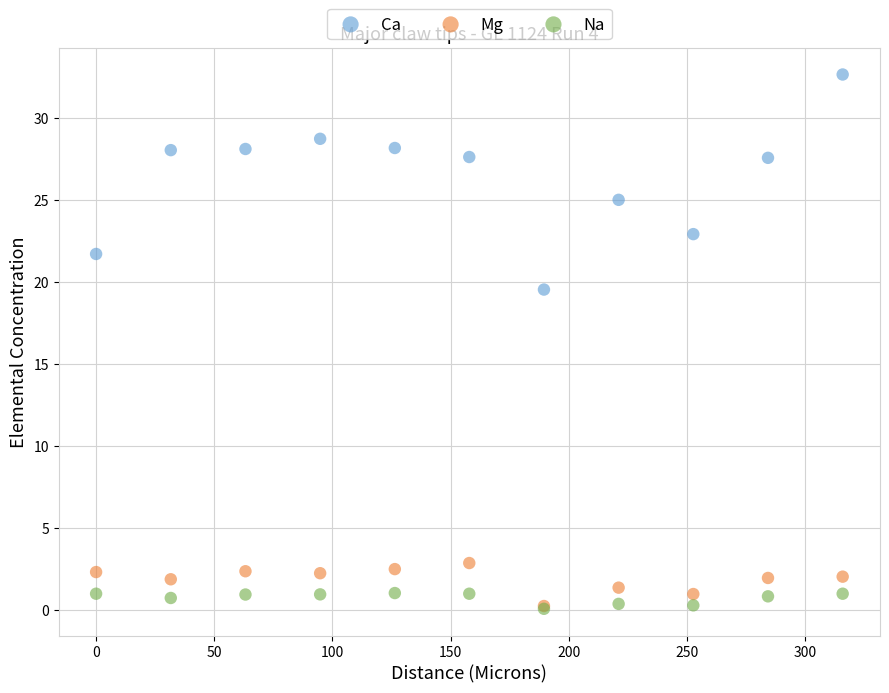

In the Ca series, what Y value is closest to 26?

25.0